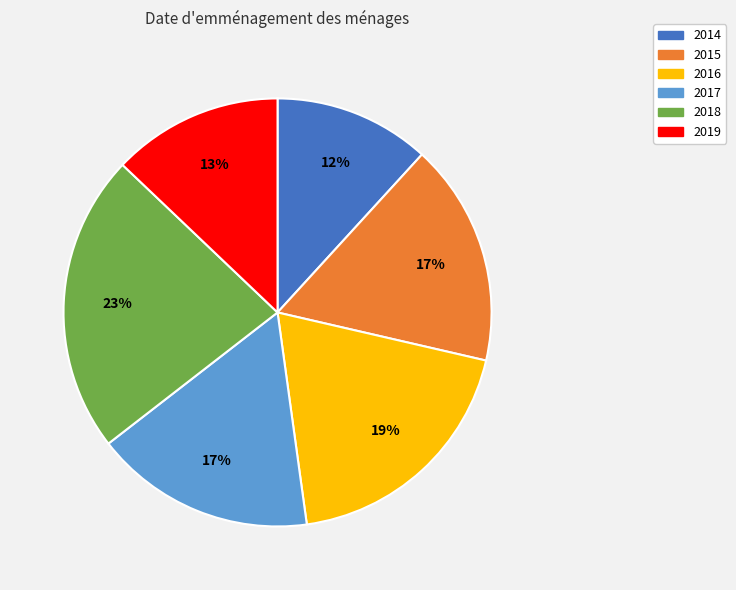

Do 2018 and 2014 together represent more than half of the pie?

No